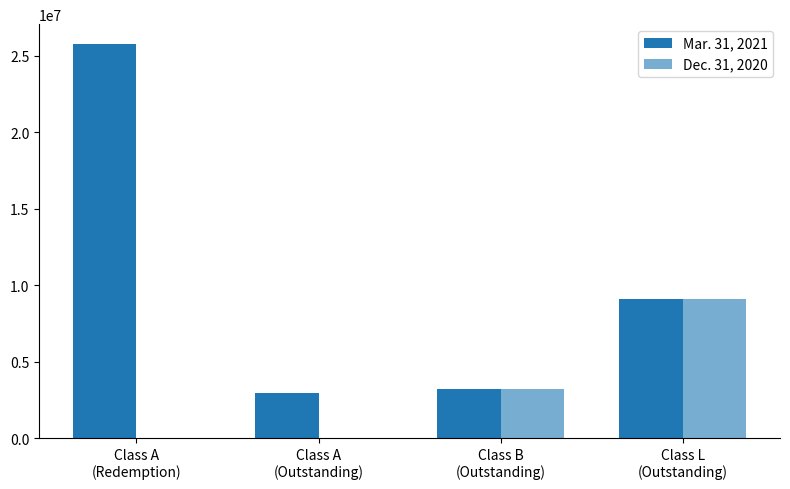

At Class A
(Outstanding), list the series in order from largest to smallest.

Mar. 31, 2021, Dec. 31, 2020